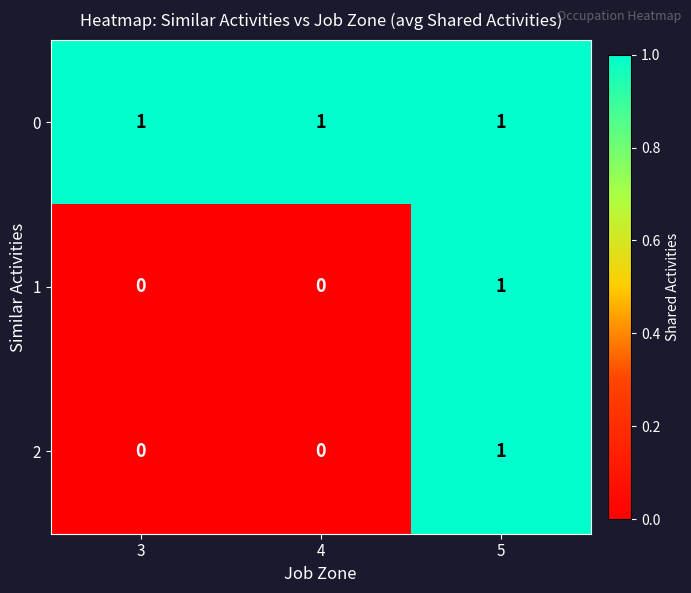

Reading left to right, what are all the values shown in this chart?

0: 3=1	4=1	5=1
1: 3=0	4=0	5=1
2: 3=0	4=0	5=1